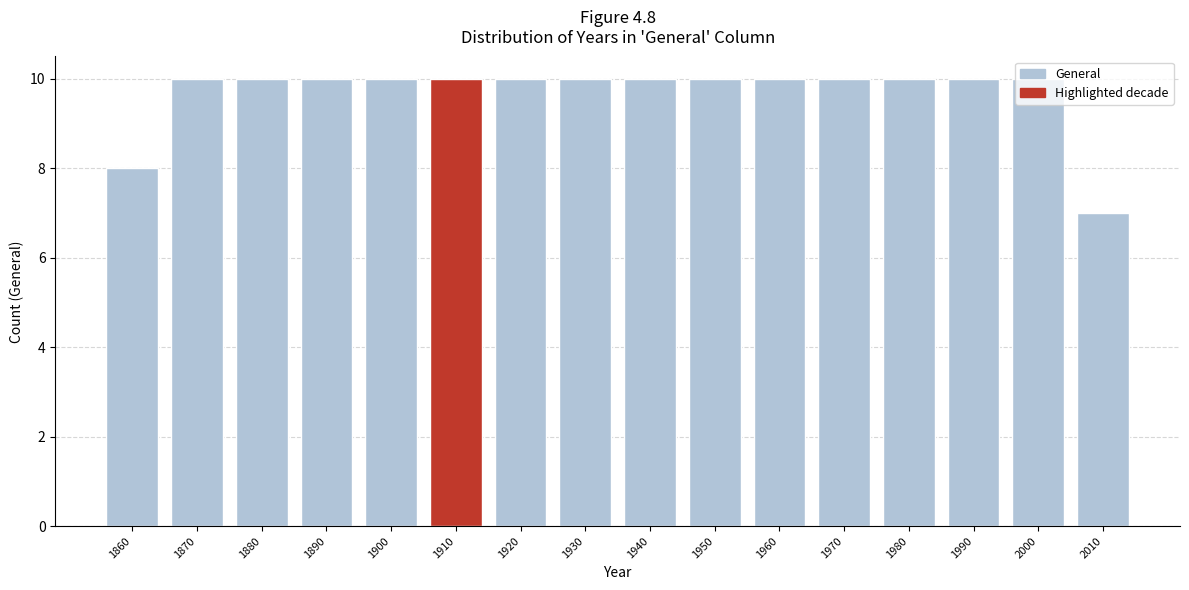

What is the minimum value shown in the chart?

7